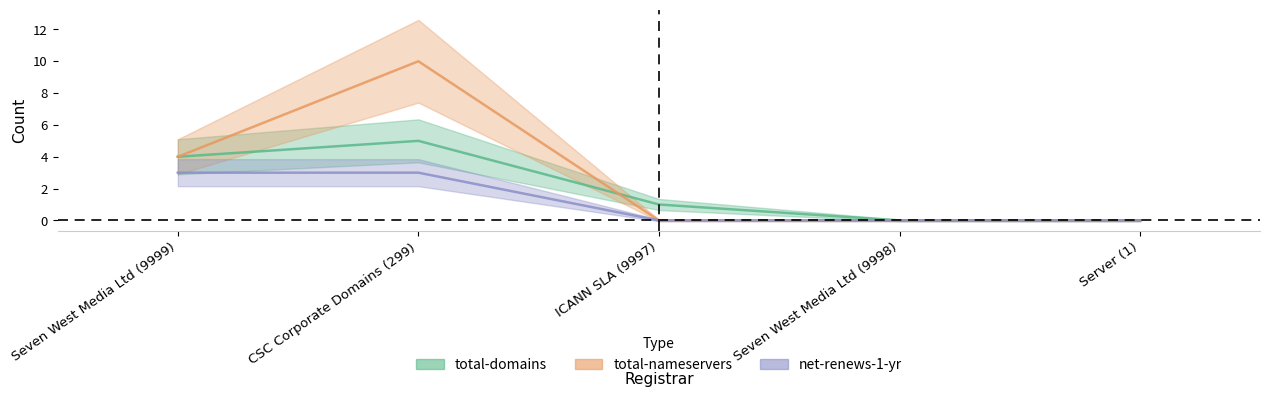

Reading left to right, what are all the values shown in this chart?

total-domains: Seven West Media Ltd (9999)=4	CSC Corporate Domains (299)=5	ICANN SLA (9997)=1	Seven West Media Ltd (9998)=0	Server (1)=0
total-nameservers: Seven West Media Ltd (9999)=4	CSC Corporate Domains (299)=10	ICANN SLA (9997)=0	Seven West Media Ltd (9998)=0	Server (1)=0
net-renews-1-yr: Seven West Media Ltd (9999)=3	CSC Corporate Domains (299)=3	ICANN SLA (9997)=0	Seven West Media Ltd (9998)=0	Server (1)=0